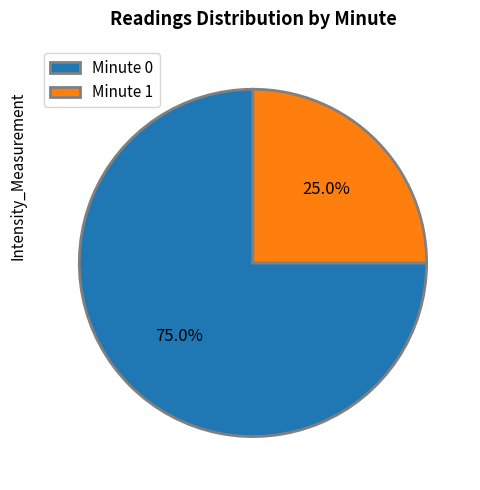

What is the ratio of the value at Minute 1 to the value at Minute 0?

0.3